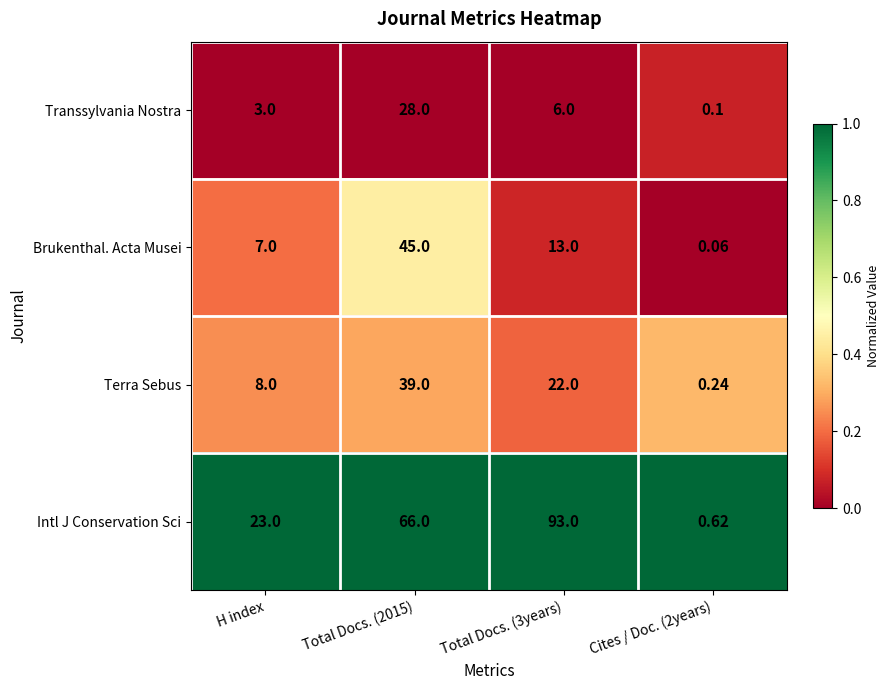

Which series changed the most between H index and Total Docs. (2015)?

Intl J Conservation Sci